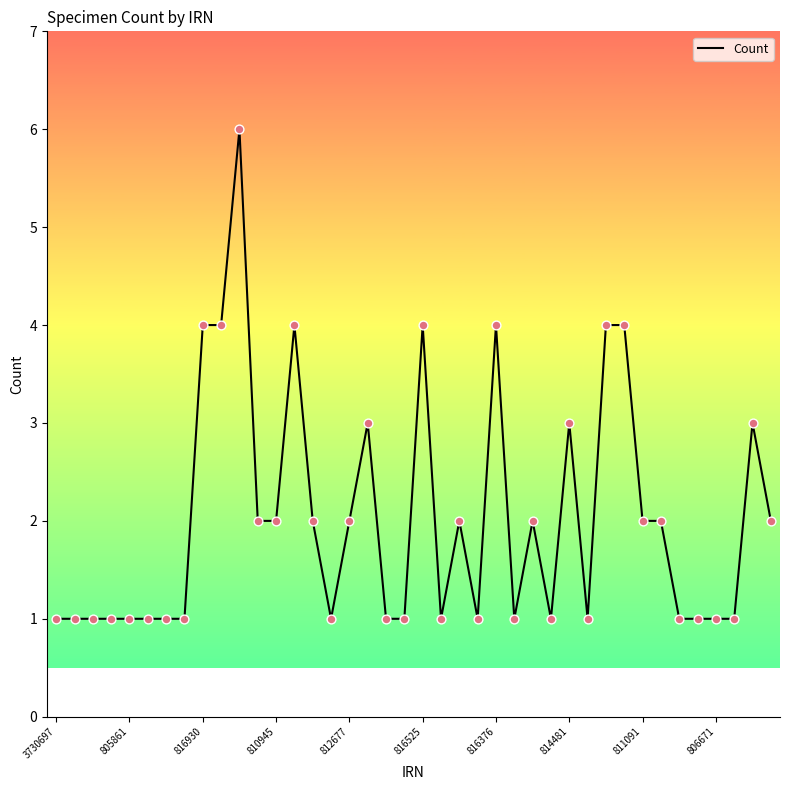

What is the greatest value displayed?

6